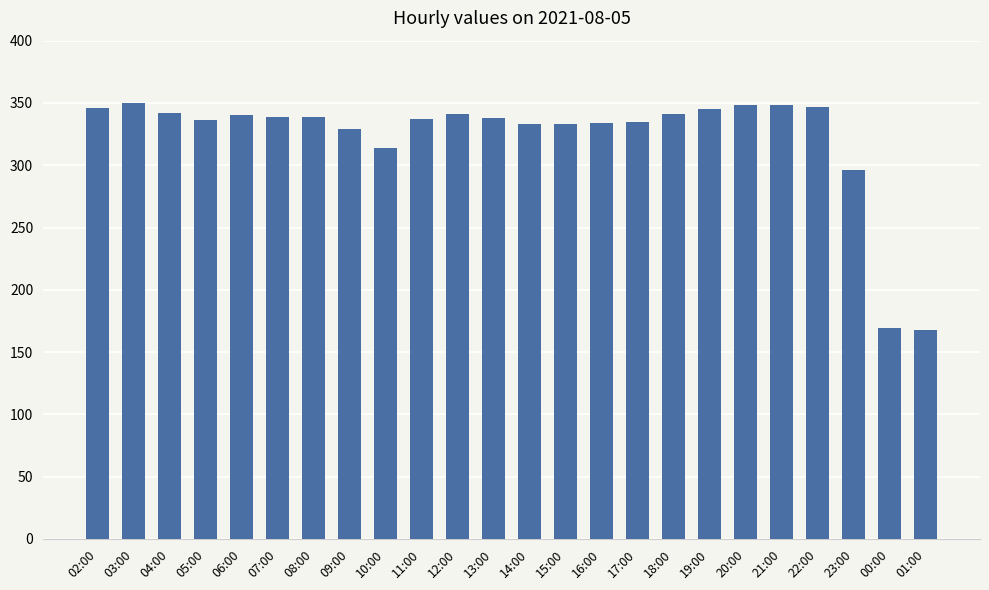

How many series are shown in this chart?

1